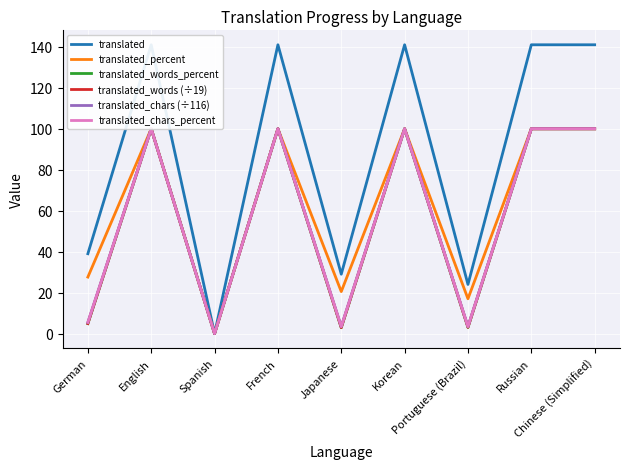

True or false: translated and translated_percent intersect in this chart.

False